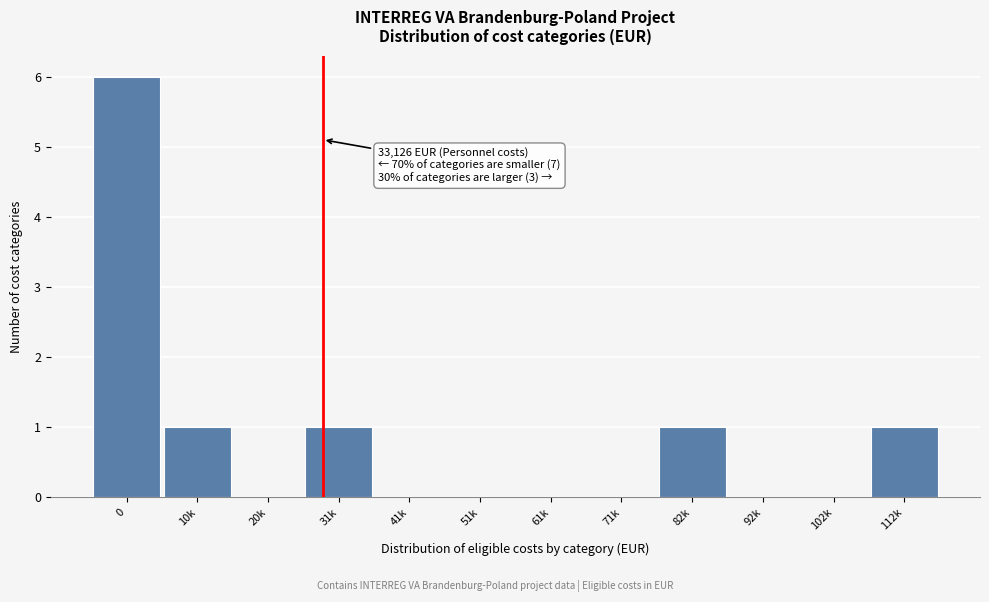

Reading left to right, transcribe all the data shown in this chart.

0=6	10k=1	20k=0	31k=1	41k=0	51k=0	61k=0	71k=0	82k=1	92k=0	102k=0	112k=1